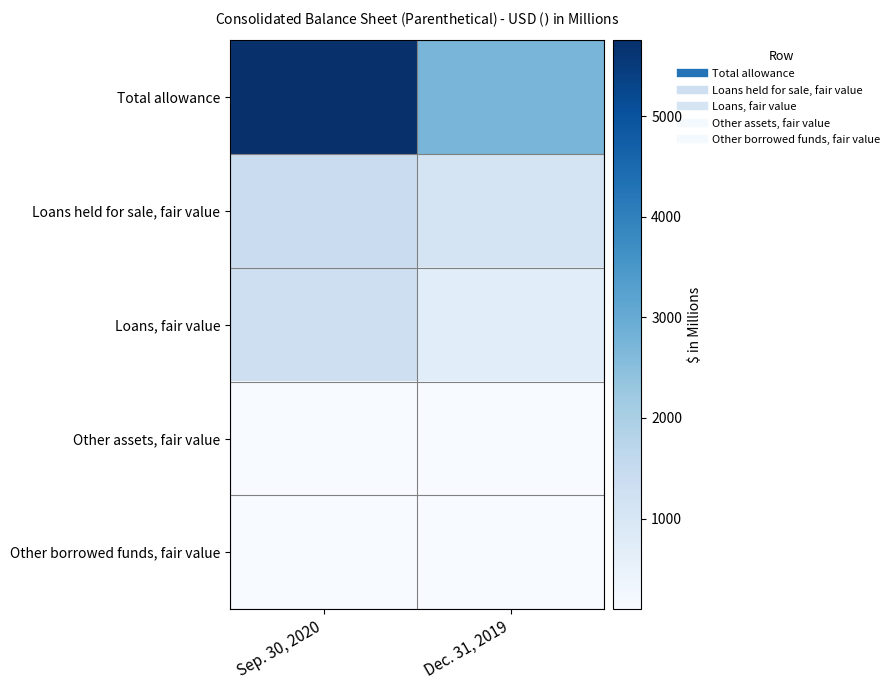

Reading left to right, transcribe all the data shown in this chart.

Total allowance: Sep. 30, 2020=5751	Dec. 31, 2019=2742
Loans held for sale, fair value: Sep. 30, 2020=1400	Dec. 31, 2019=1100
Loans, fair value: Sep. 30, 2020=1300	Dec. 31, 2019=700
Other assets, fair value: Sep. 30, 2020=100	Dec. 31, 2019=100
Other borrowed funds, fair value: Sep. 30, 2020=100	Dec. 31, 2019=100